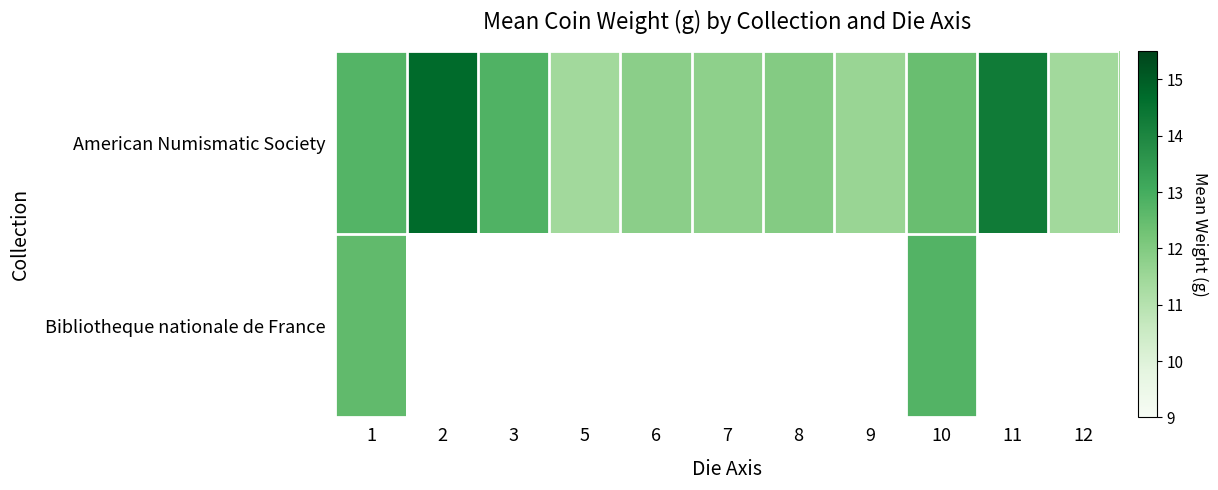

Is the value of American Numismatic Society at 5 greater than the value of Bibliotheque nationale de France at 3?

No